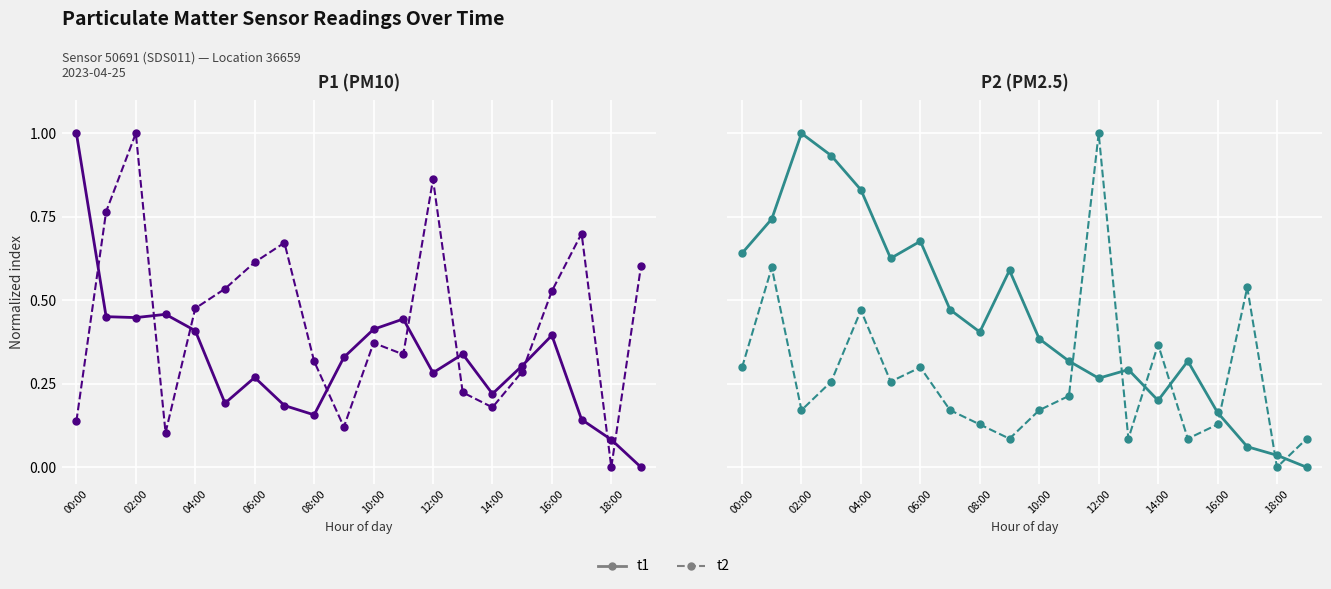

Which series has the largest total across all categories?

t1